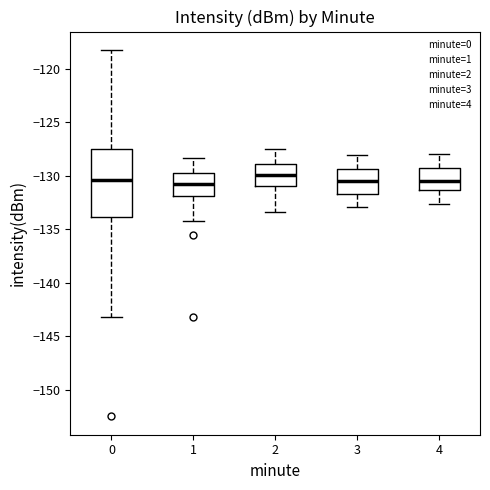

Where is the upper edge of the box at x = 0 on the y-axis? The values are not printed on the chart, so give them approximately, as read against the axis.

-127.5